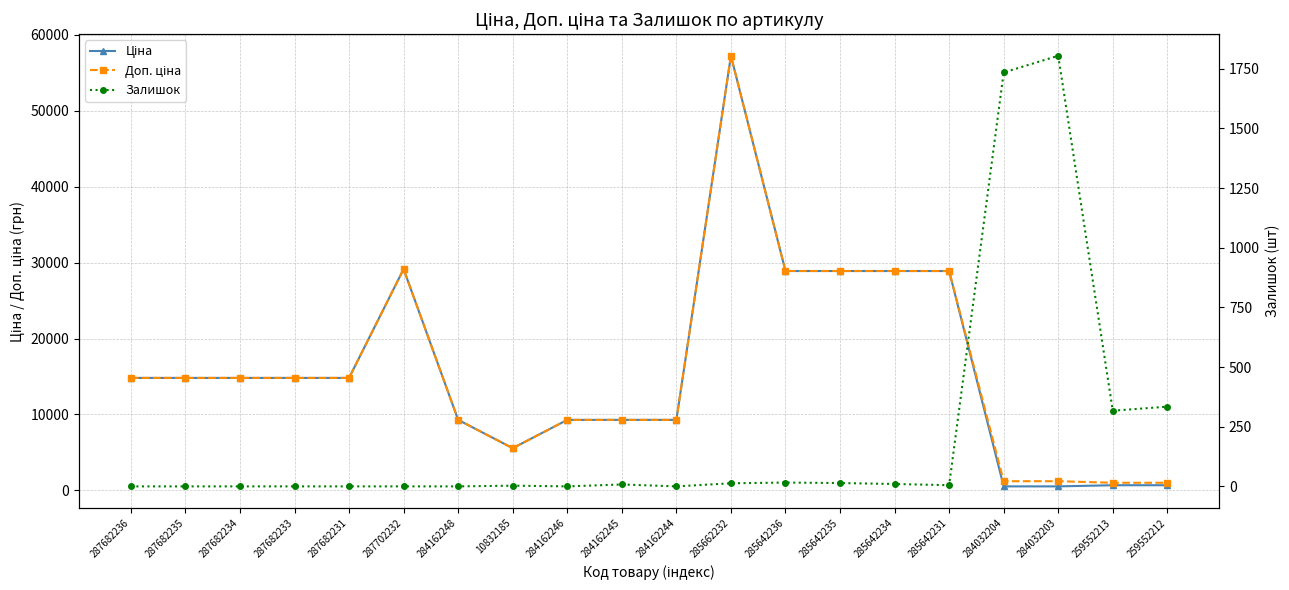

At which category is the sum across all series the highest?

285662232